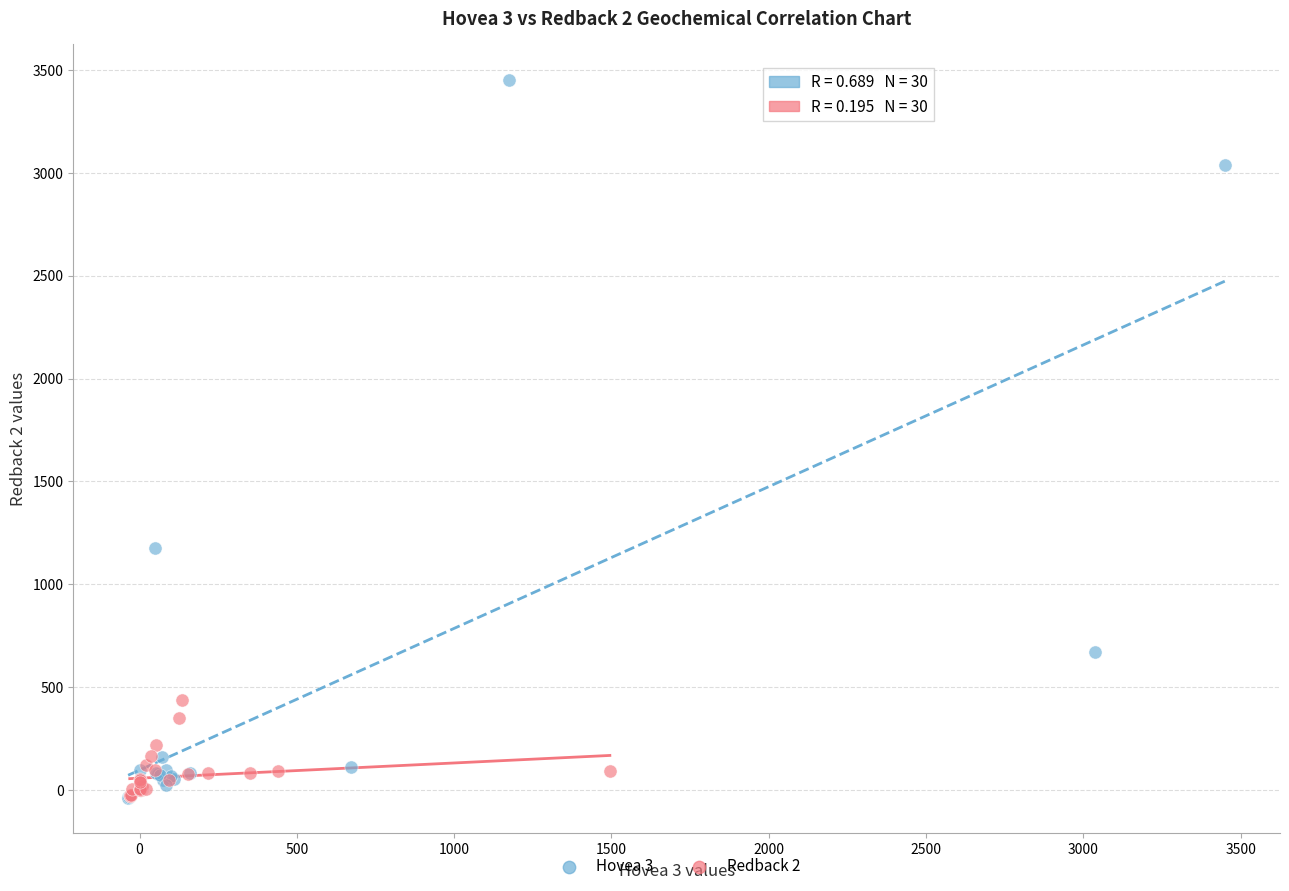

Which series has the largest Y range (max minus min)?

Hovea 3